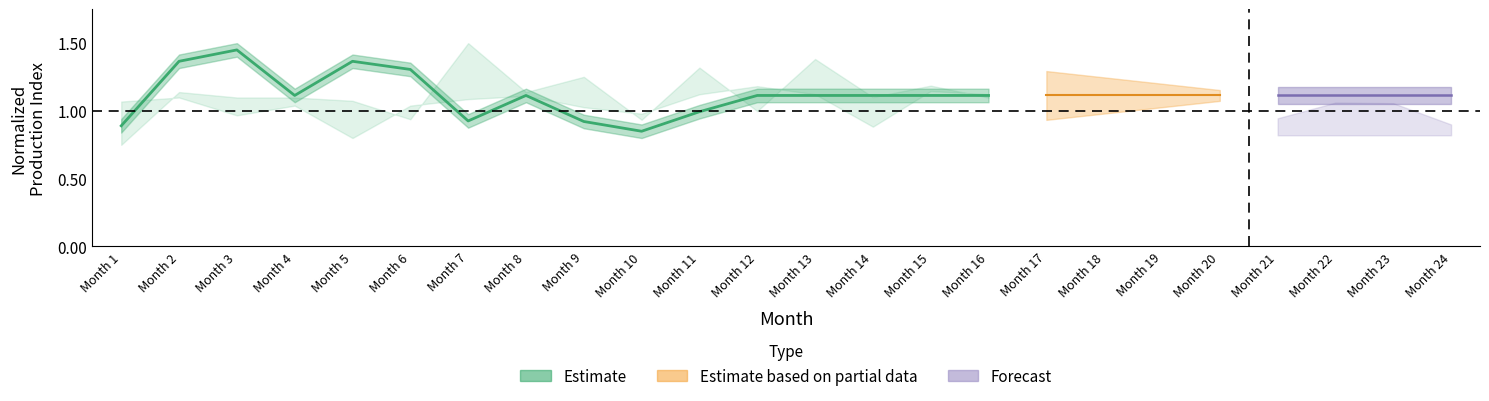

Count the number of values greater than 1.

11